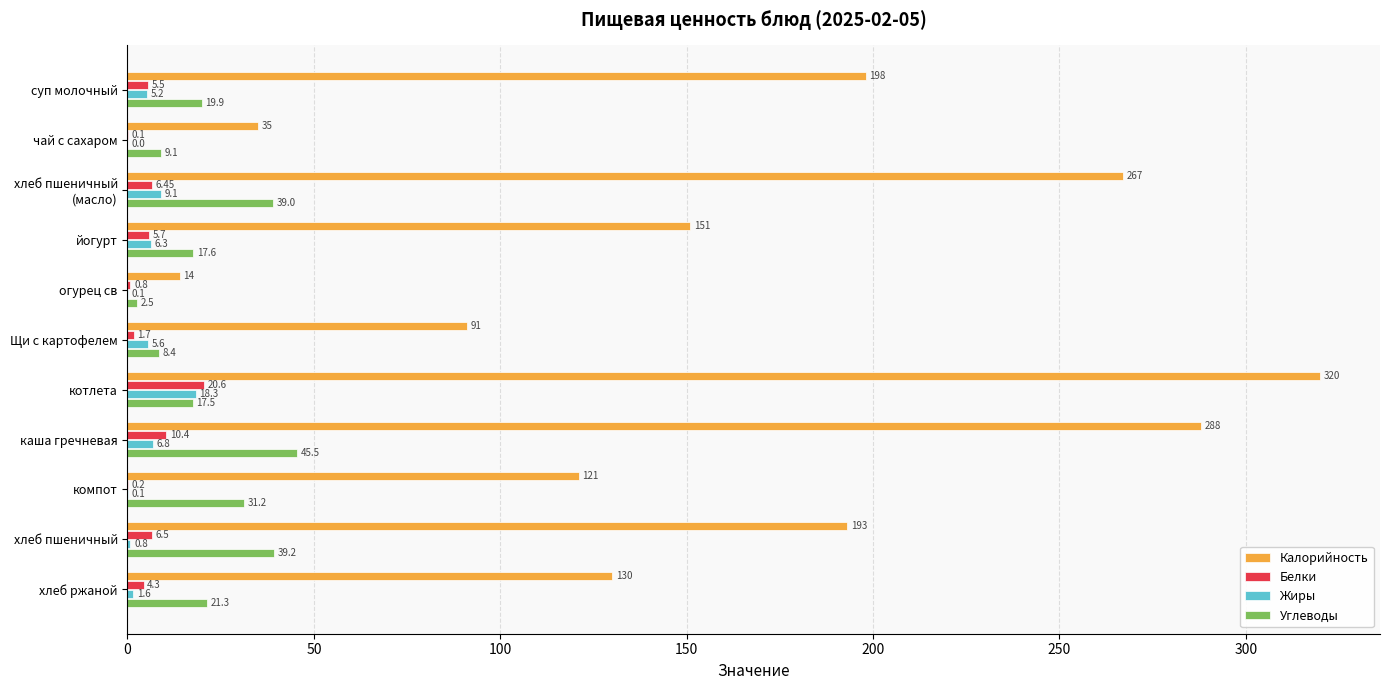

What is the sum of all Углеводы values?

251.2